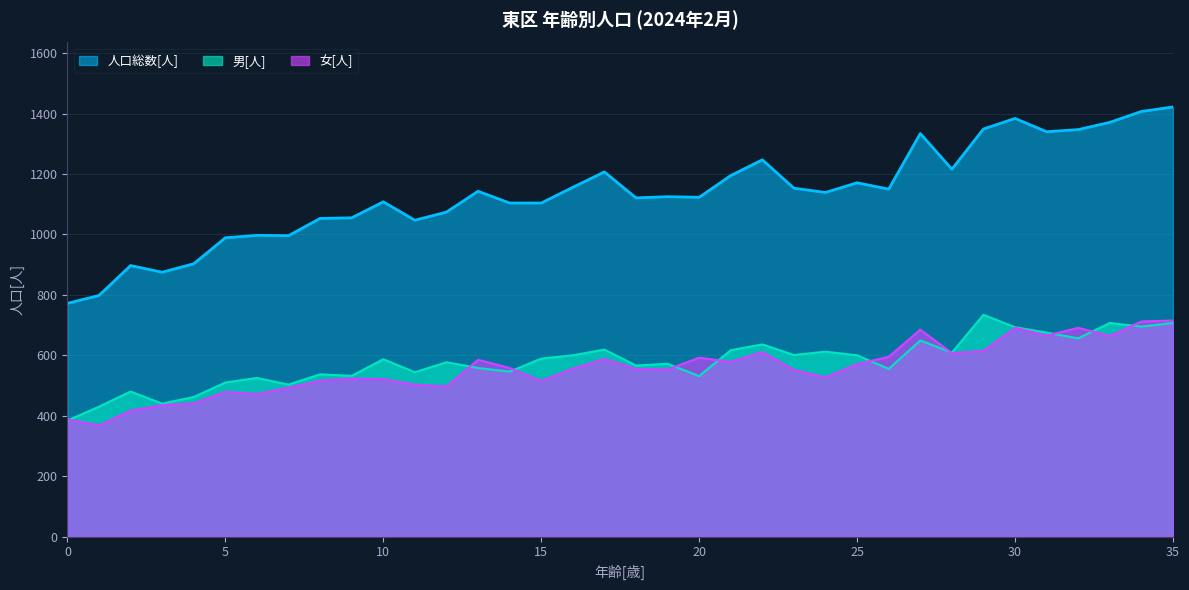

Which series changed the most between 16 and 28?

人口総数[人]